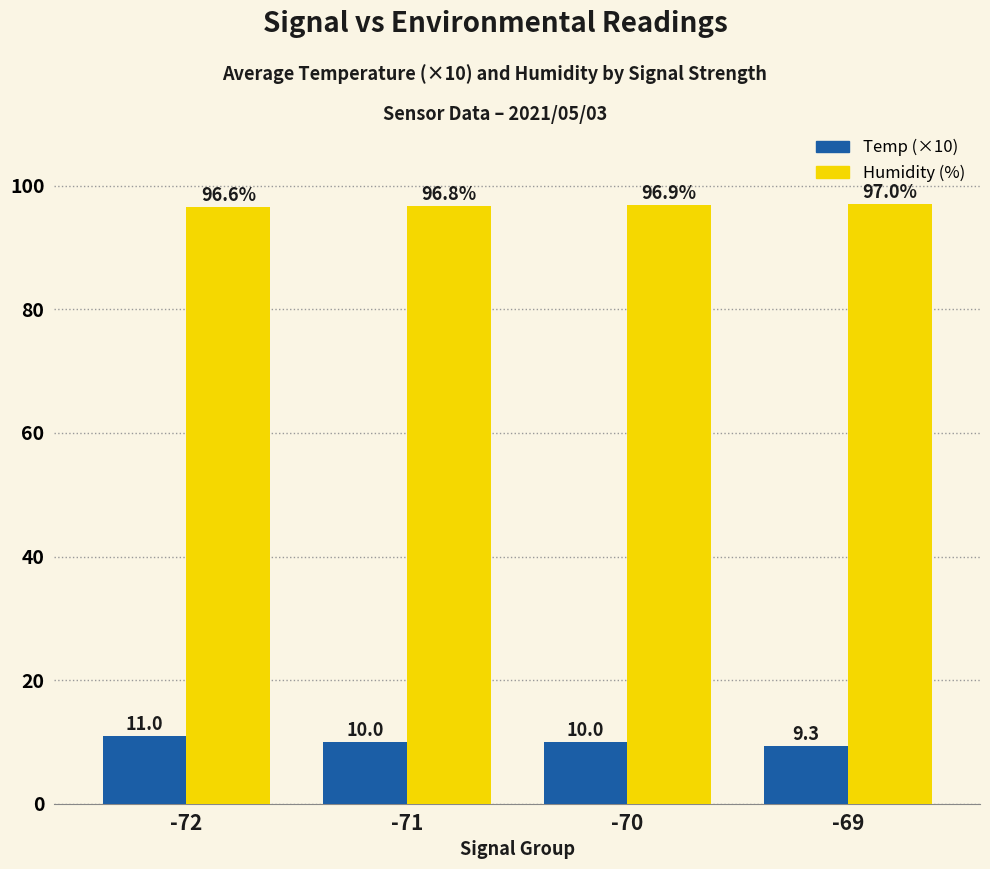

What is the greatest value displayed?

97.0